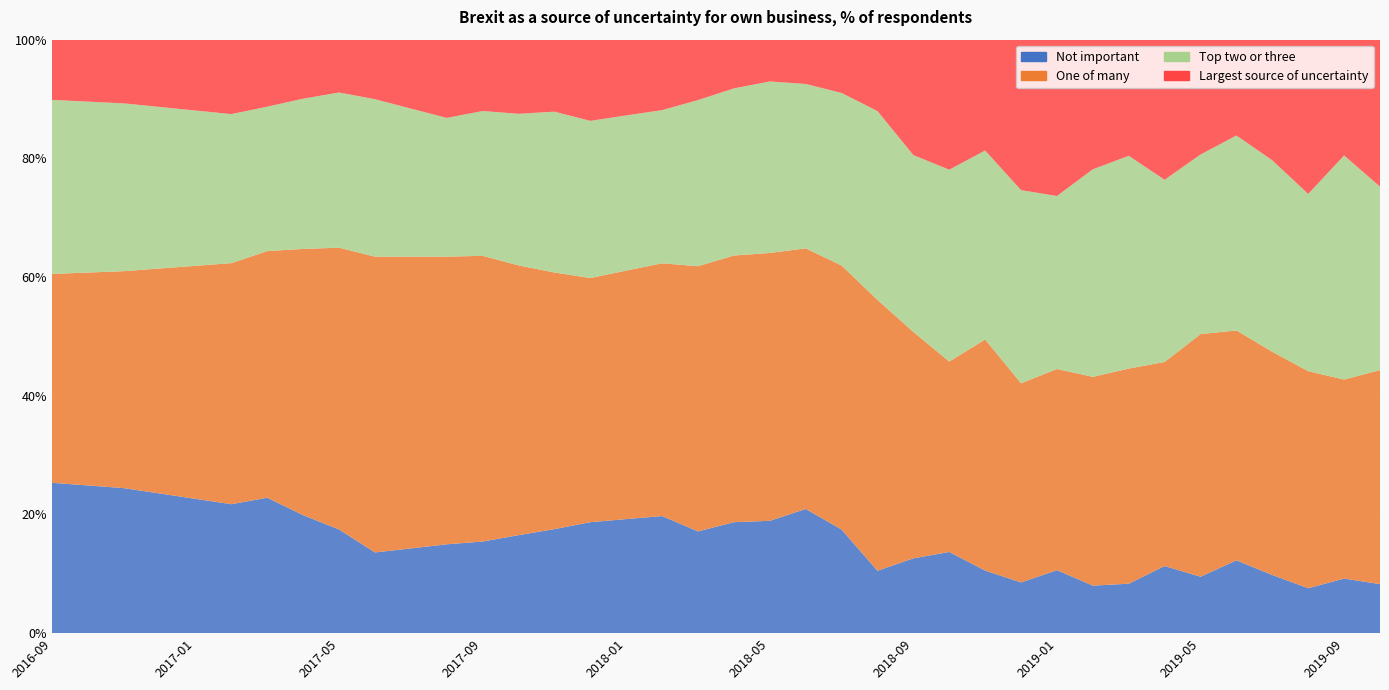

Reading left to right, list all the values displayed in this chart.

Top two or three: 2016-09=29.3	2016-10=28.8	2016-11=28.3	2016-12=27.2	2017-01=26.2	2017-02=25.1	2017-03=24.3	2017-04=25.3	2017-05=26.1	2017-06=26.5	2017-07=24.9	2017-08=23.4	2017-09=24.4	2017-10=25.5	2017-11=27.1	2017-12=26.5	2018-01=26.1	2018-02=25.8	2018-03=28.0	2018-04=28.2	2018-05=28.9	2018-06=27.7	2018-07=29.1	2018-08=31.8	2018-09=29.8	2018-10=32.3	2018-11=31.8	2018-12=32.5	2019-01=29.1	2019-02=35.0	2019-03=35.9	2019-04=30.7	2019-05=30.3	2019-06=32.9	2019-07=32.3	2019-08=29.9	2019-09=37.8	2019-10=30.9
Not important: 2016-09=25.3	2016-10=24.9	2016-11=24.4	2016-12=23.5	2017-01=22.6	2017-02=21.7	2017-03=22.8	2017-04=19.9	2017-05=17.5	2017-06=13.6	2017-07=14.3	2017-08=15.0	2017-09=15.4	2017-10=16.5	2017-11=17.5	2017-12=18.7	2018-01=19.2	2018-02=19.7	2018-03=17.1	2018-04=18.7	2018-05=18.9	2018-06=20.9	2018-07=17.5	2018-08=10.5	2018-09=12.6	2018-10=13.7	2018-11=10.5	2018-12=8.6	2019-01=10.6	2019-02=8.0	2019-03=8.3	2019-04=11.3	2019-05=9.5	2019-06=12.3	2019-07=9.8	2019-08=7.6	2019-09=9.2	2019-10=8.3
One of many: 2016-09=35.2	2016-10=35.9	2016-11=36.5	2016-12=37.9	2017-01=39.3	2017-02=40.6	2017-03=41.6	2017-04=44.9	2017-05=47.5	2017-06=49.8	2017-07=49.2	2017-08=48.5	2017-09=48.1	2017-10=45.5	2017-11=43.2	2017-12=41.1	2018-01=41.9	2018-02=42.6	2018-03=44.7	2018-04=44.9	2018-05=45.1	2018-06=43.9	2018-07=44.5	2018-08=45.6	2018-09=38.1	2018-10=32.1	2018-11=39.0	2018-12=33.5	2019-01=33.9	2019-02=35.2	2019-03=36.2	2019-04=34.4	2019-05=40.9	2019-06=38.7	2019-07=37.6	2019-08=36.6	2019-09=33.5	2019-10=36.1
Largest source of uncertainty: 2016-09=10.1	2016-10=10.4	2016-11=10.7	2016-12=11.3	2017-01=11.9	2017-02=12.5	2017-03=11.3	2017-04=9.9	2017-05=8.9	2017-06=10.0	2017-07=11.6	2017-08=13.2	2017-09=12.0	2017-10=12.5	2017-11=12.1	2017-12=13.7	2018-01=12.8	2018-02=11.9	2018-03=10.2	2018-04=8.2	2018-05=7.0	2018-06=7.5	2018-07=9.0	2018-08=12.0	2018-09=19.4	2018-10=21.9	2018-11=18.7	2018-12=25.4	2019-01=26.3	2019-02=21.8	2019-03=19.6	2019-04=23.6	2019-05=19.3	2019-06=16.1	2019-07=20.3	2019-08=26.0	2019-09=19.5	2019-10=24.8